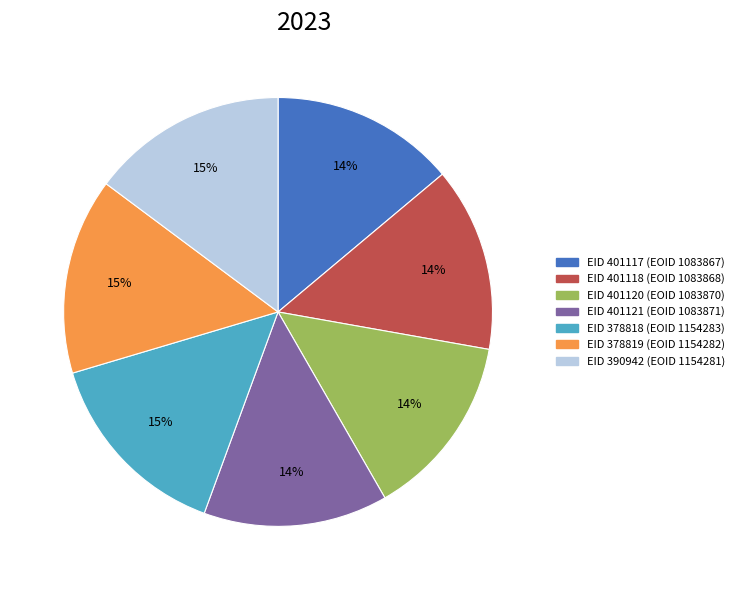

How many slices are in this pie chart?

7